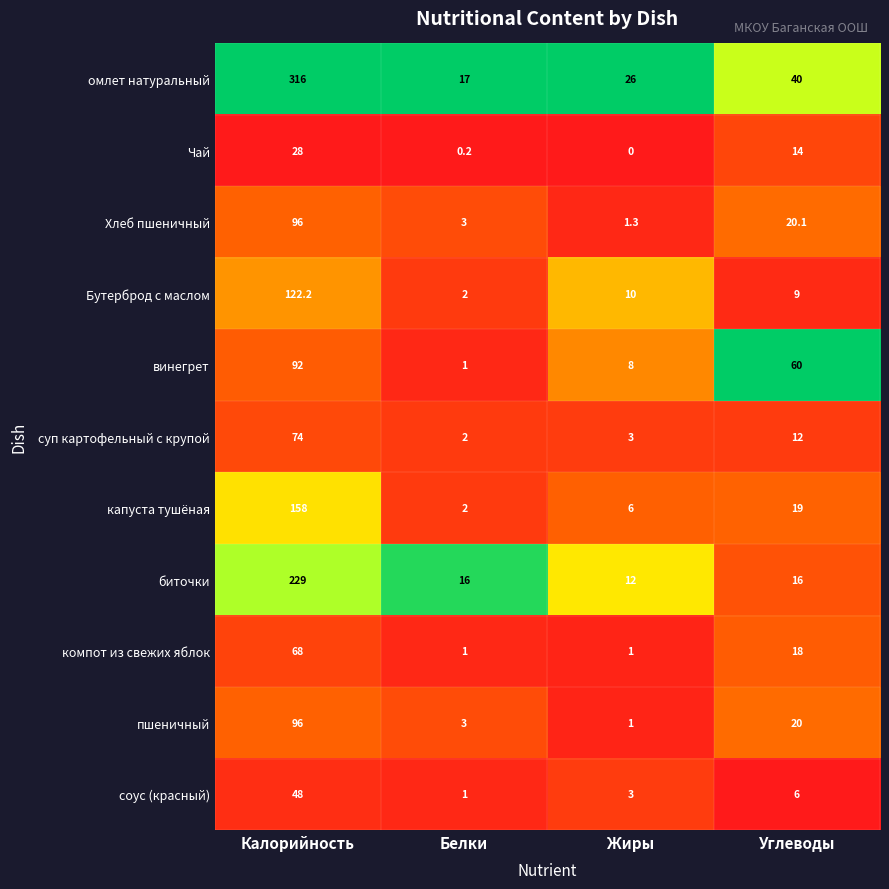

At how many categories does at least one series exceed 0?

4